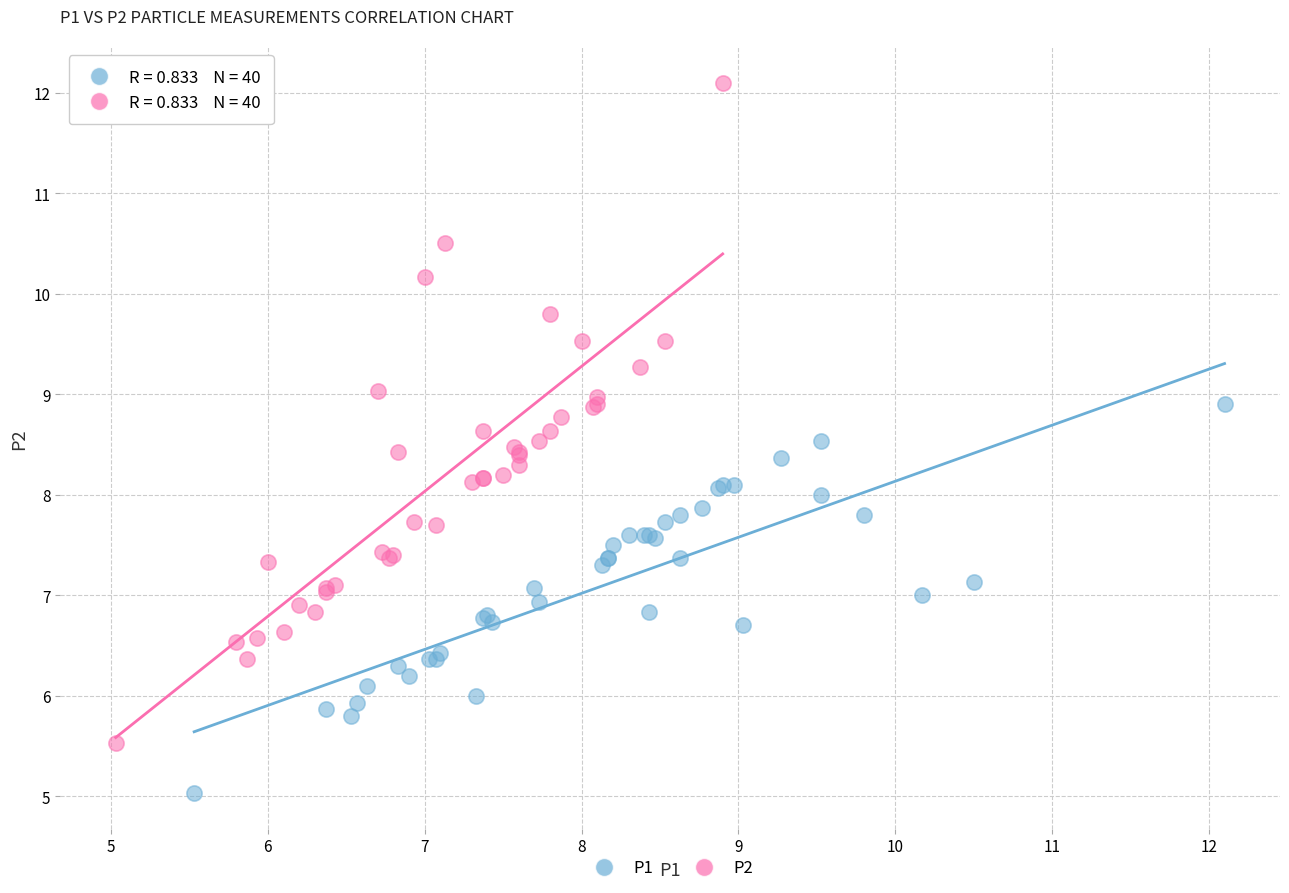

Which series has the largest Y range (max minus min)?

P2